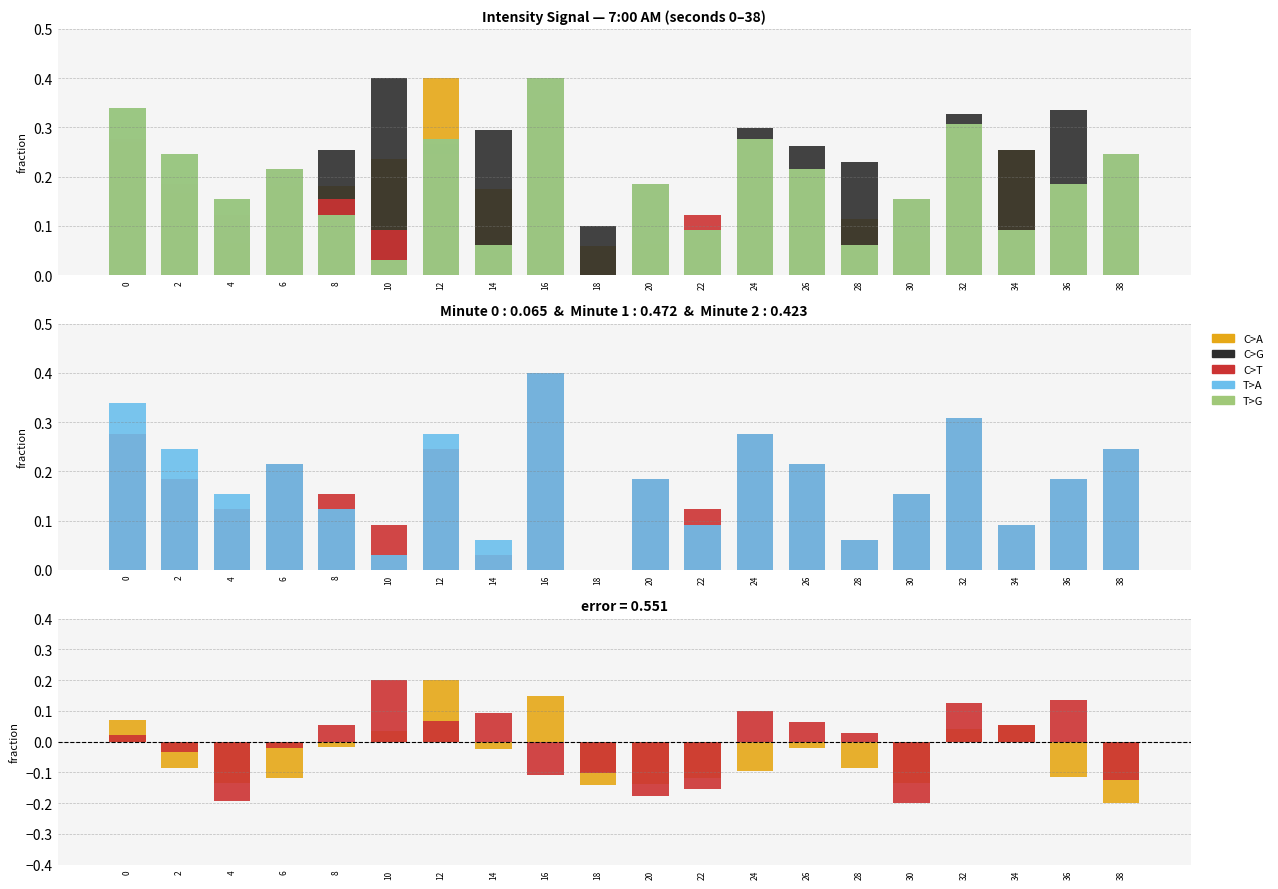

What are all the series names shown in the legend?

C>A, C>G, C>T, T>A, T>G